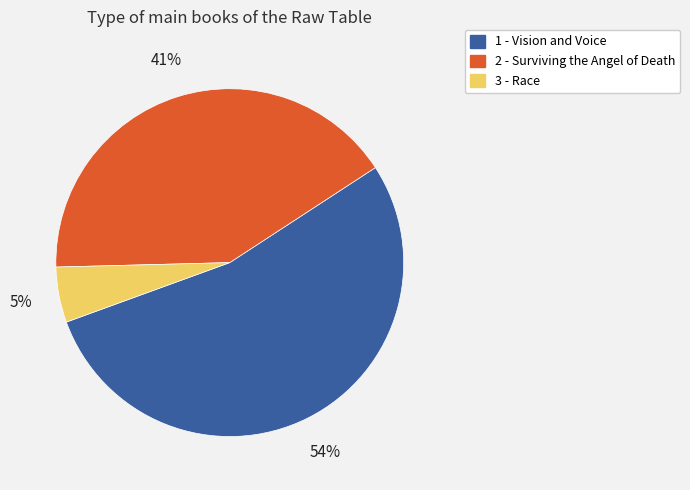

To the nearest percent, what portion does 1 - Vision and Voice represent?

54%